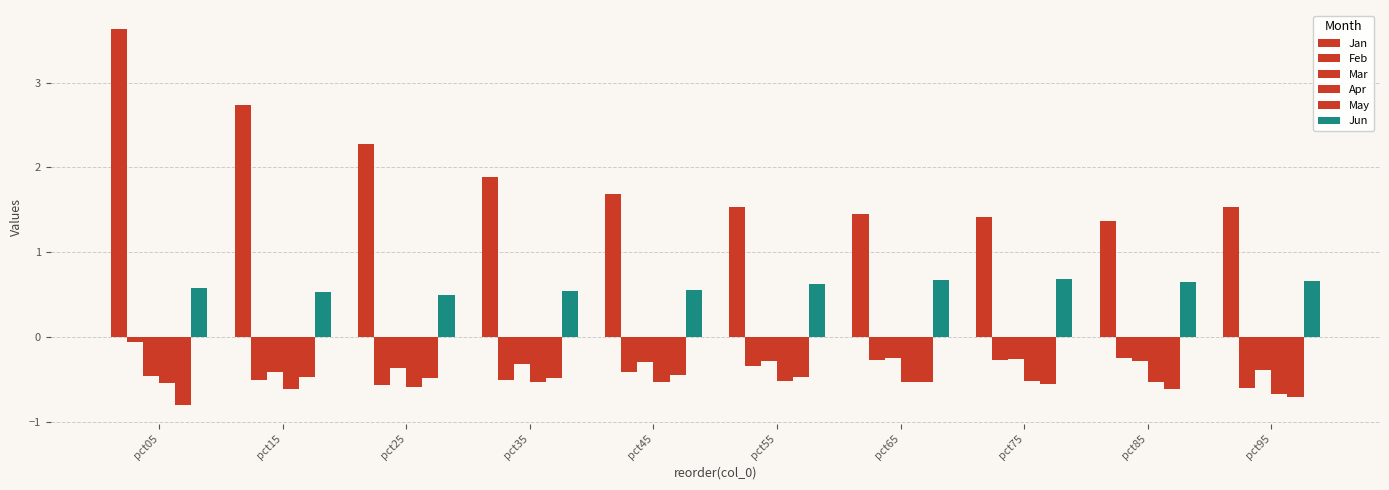

What is the value of the Mar bar at the 2nd from the left?

-0.4